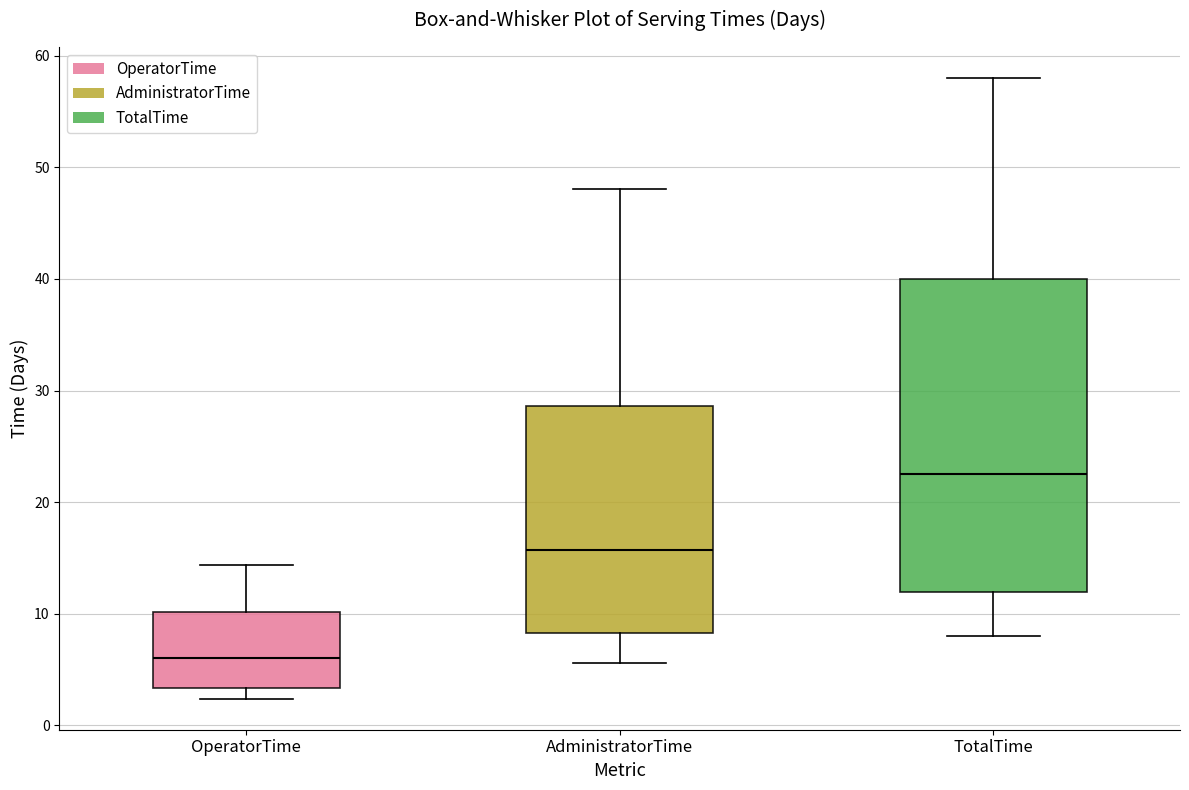

Which box is the tallest, from its lower edge to its upper edge?

TotalTime